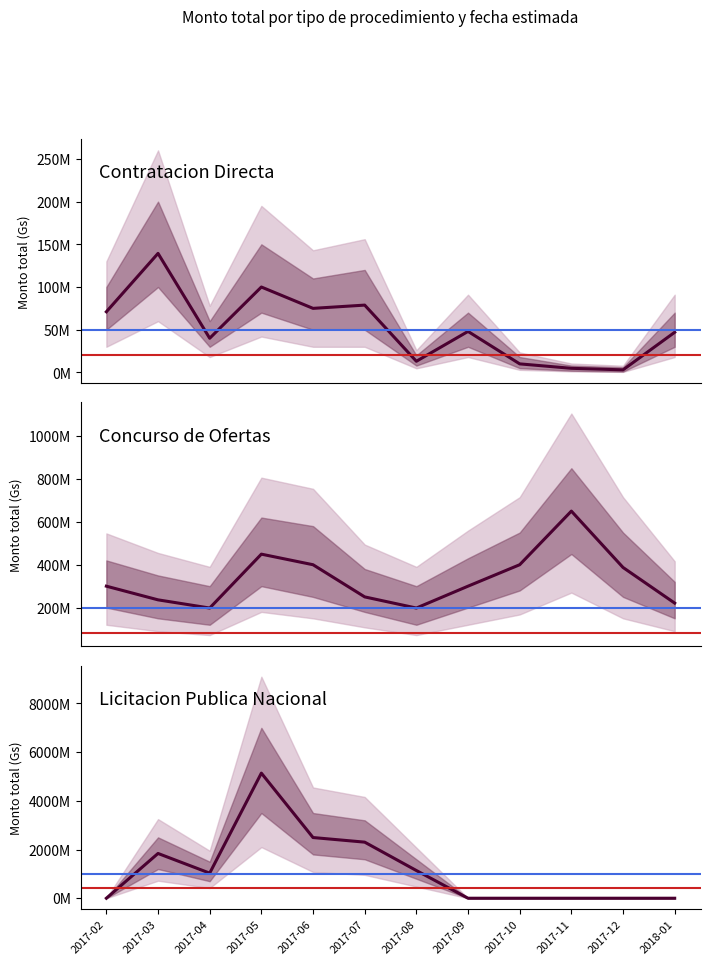

What is the label of the 4th point from the right?

2017-10